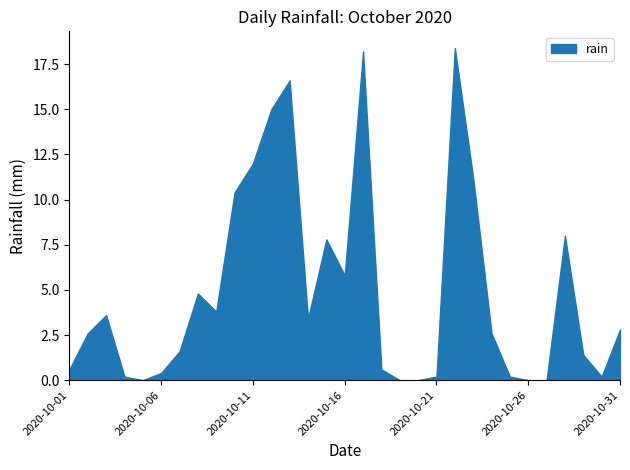

Between 2020-10-27 and 2020-10-04, which is larger?

2020-10-04